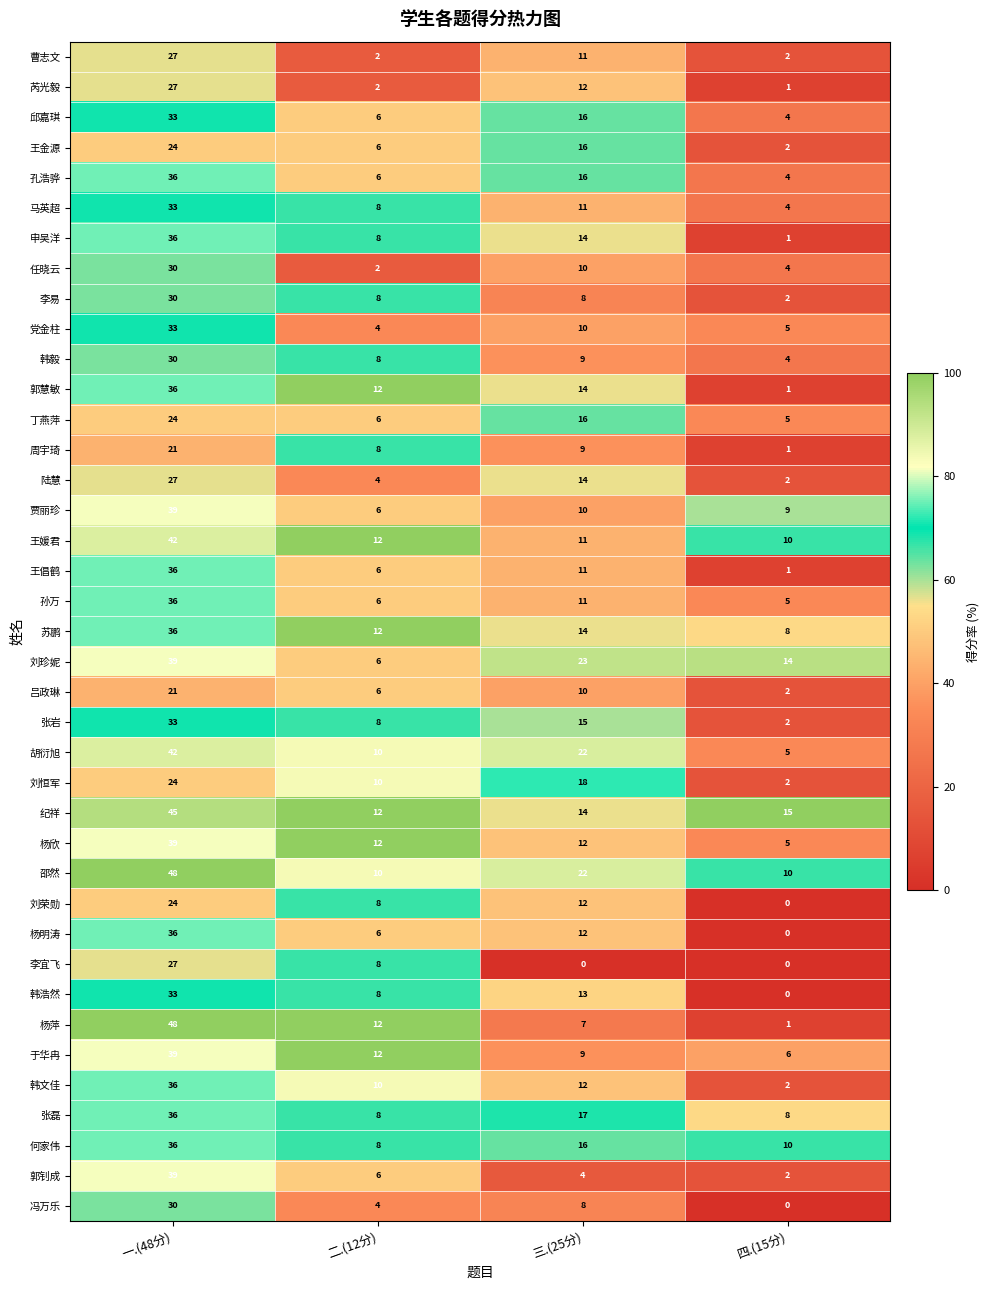

Is it true that 张岩 equals 10 at 一.(48分)?

False